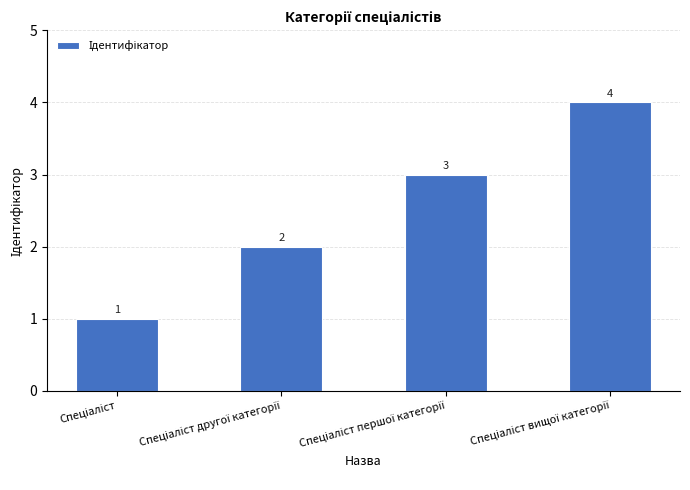

Reading right to left, what are all the values shown in this chart?

4	3	2	1